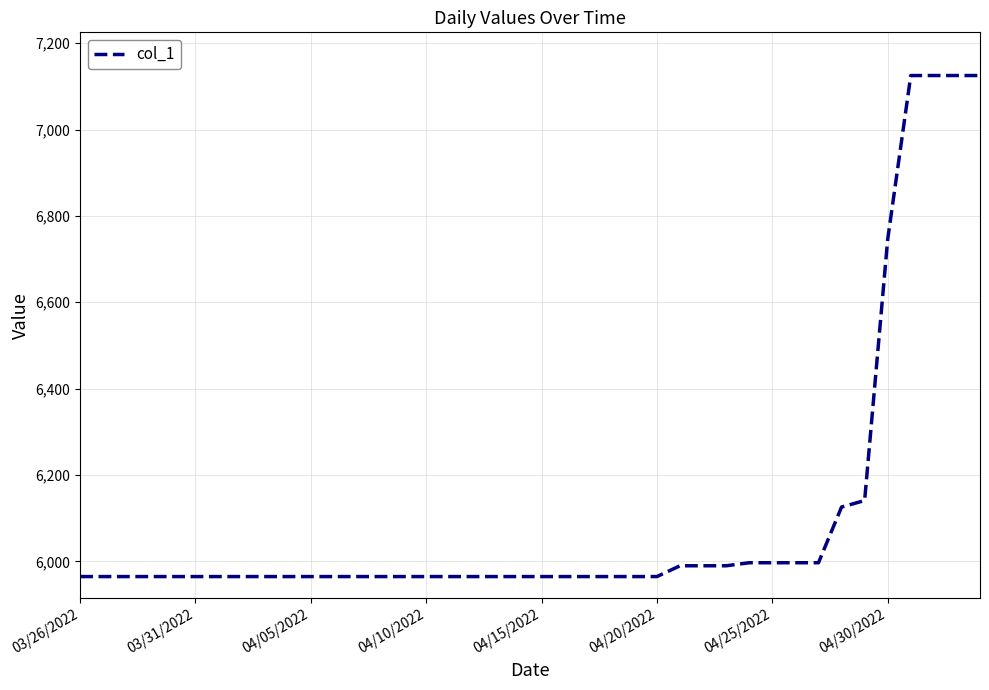

What is the minimum value shown in the chart?

5965